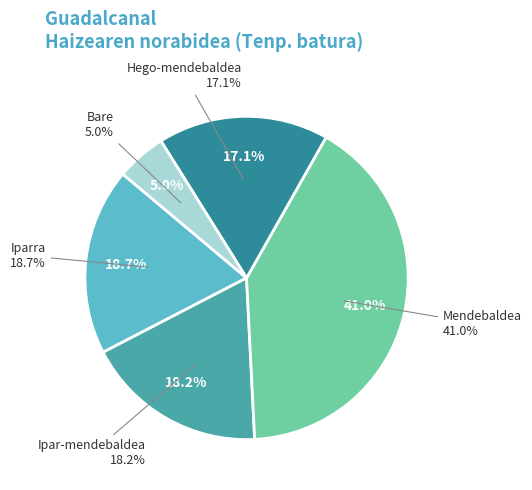

What is the smallest slice in the pie chart?

Bare